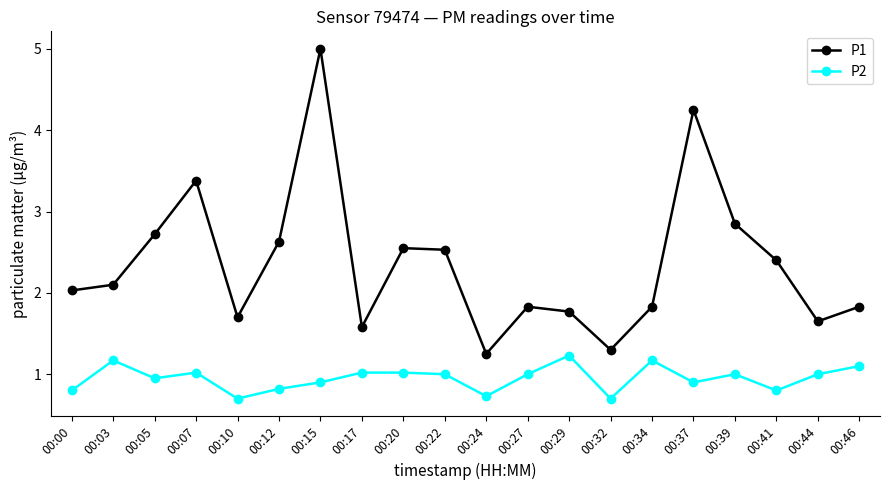

Which series has the largest range (max minus min)?

P1